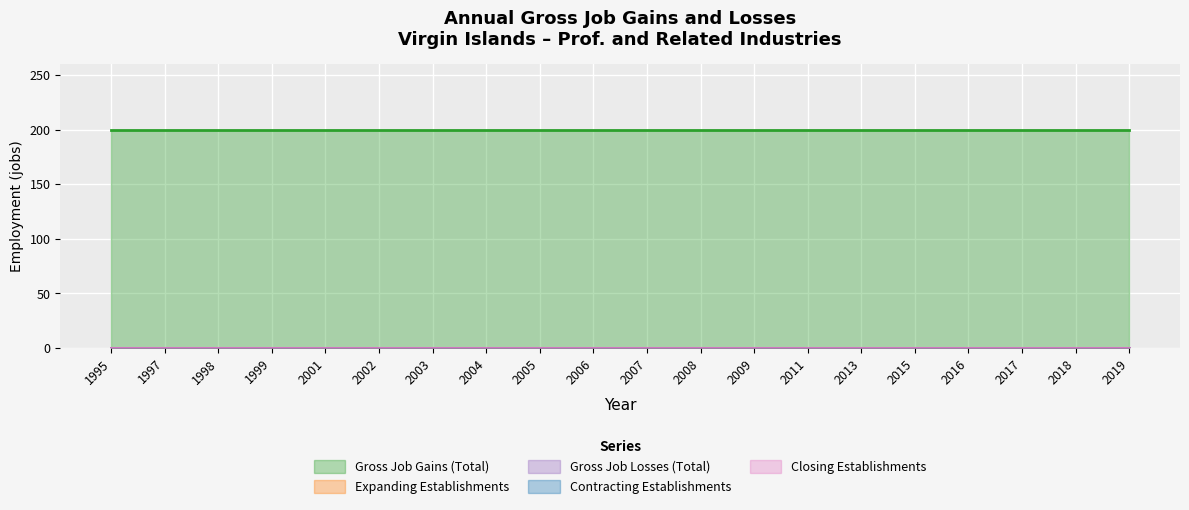

What is the total value across all series at 2013?

200